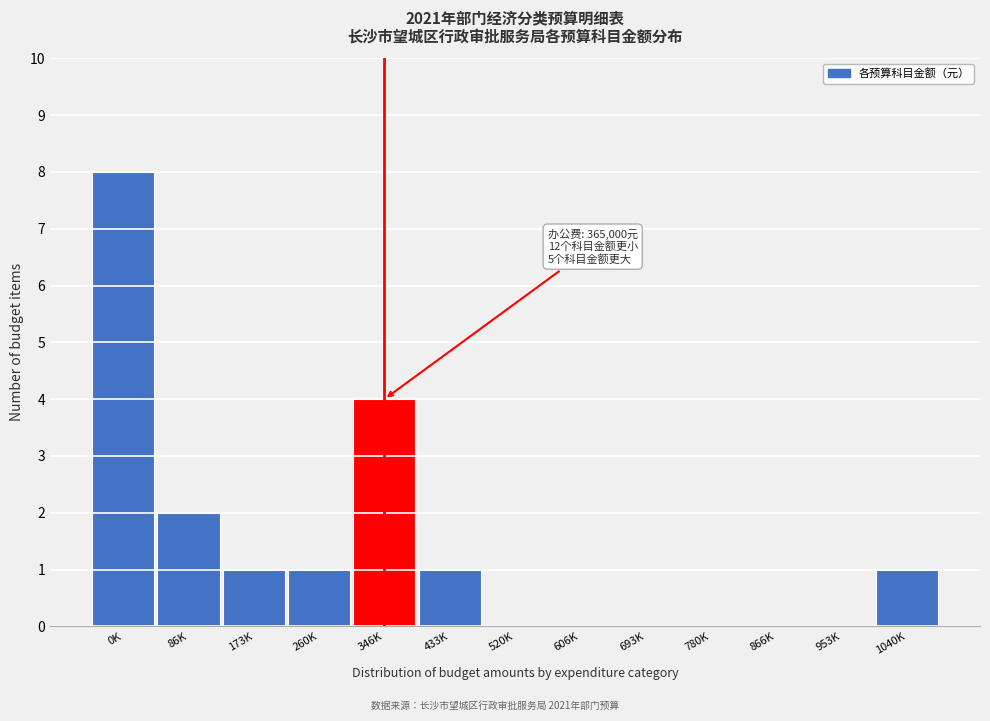

Reading right to left, transcribe all the data shown in this chart.

1040K=1	953K=0	866K=0	780K=0	693K=0	606K=0	520K=0	433K=1	346K=4	260K=1	173K=1	86K=2	0K=8